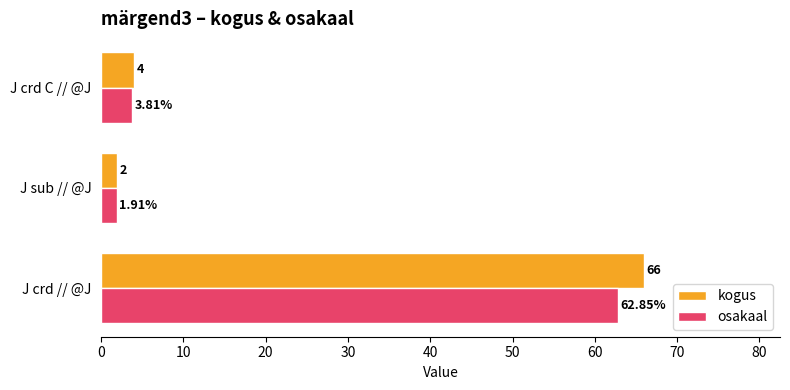

Which series has the widest spread of values?

kogus